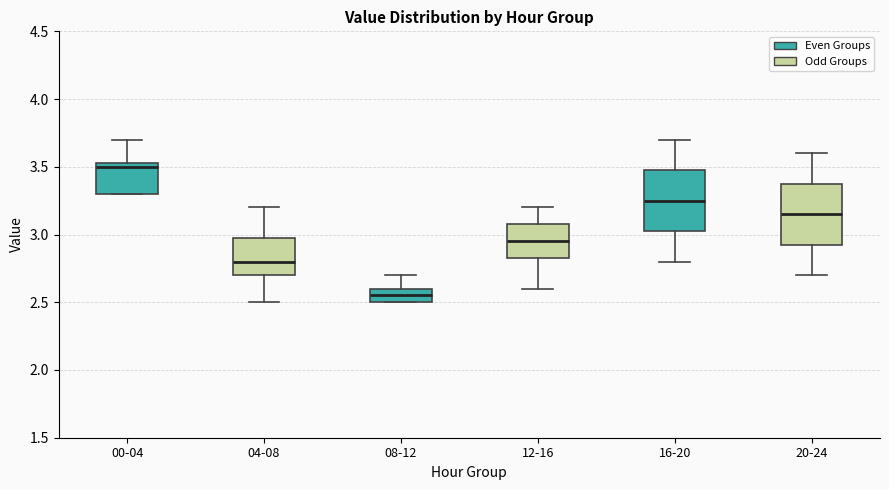

Reading left to right, transcribe this box plot: for each box, give where its median line is, the range the box spans, and where its two whiskers end, as read against the y-axis. The values are not printed on the chart, so give them approximately, as read against the axis.

00-04: median 3.50, box 3.30 to 3.55, whiskers 3.30 to 3.70
04-08: median 2.80, box 2.70 to 3.00, whiskers 2.50 to 3.20
08-12: median 2.55, box 2.50 to 2.60, whiskers 2.50 to 2.70
12-16: median 2.95, box 2.85 to 3.10, whiskers 2.60 to 3.20
16-20: median 3.25, box 3.05 to 3.50, whiskers 2.80 to 3.70
20-24: median 3.15, box 2.95 to 3.40, whiskers 2.70 to 3.60